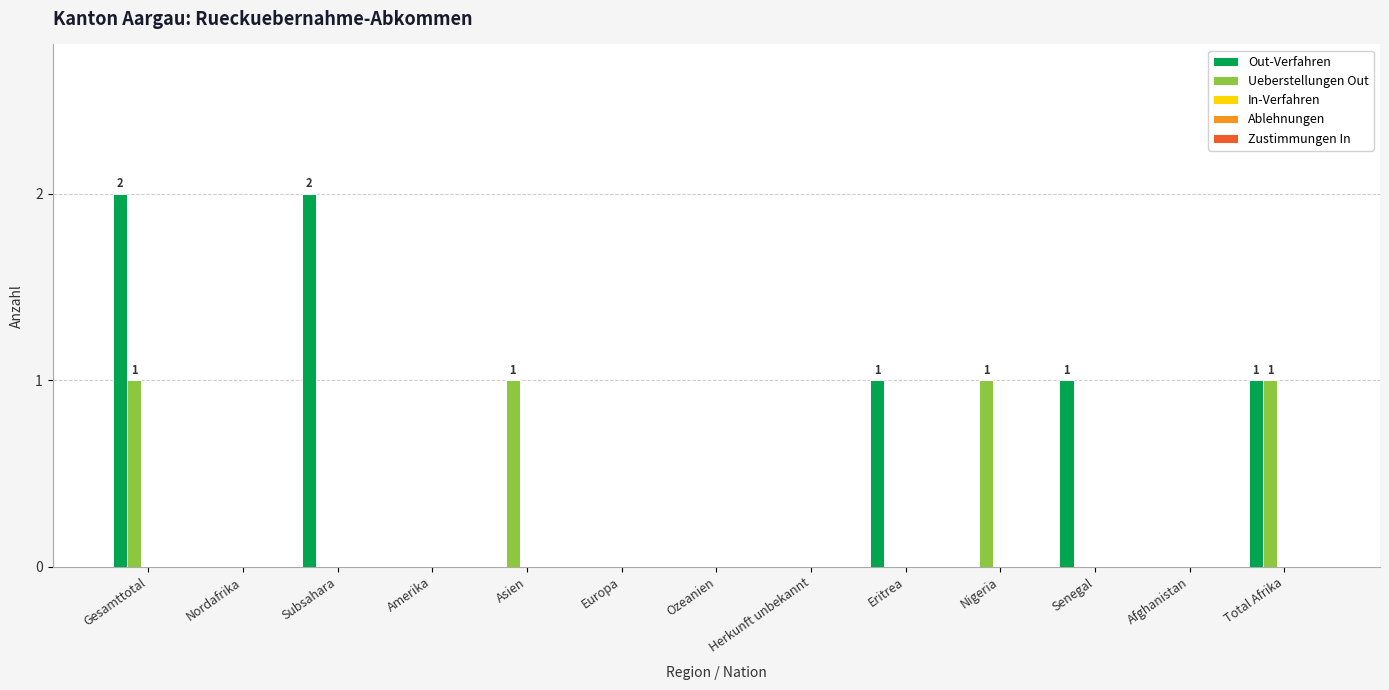

Count the number of data series in this chart.

2